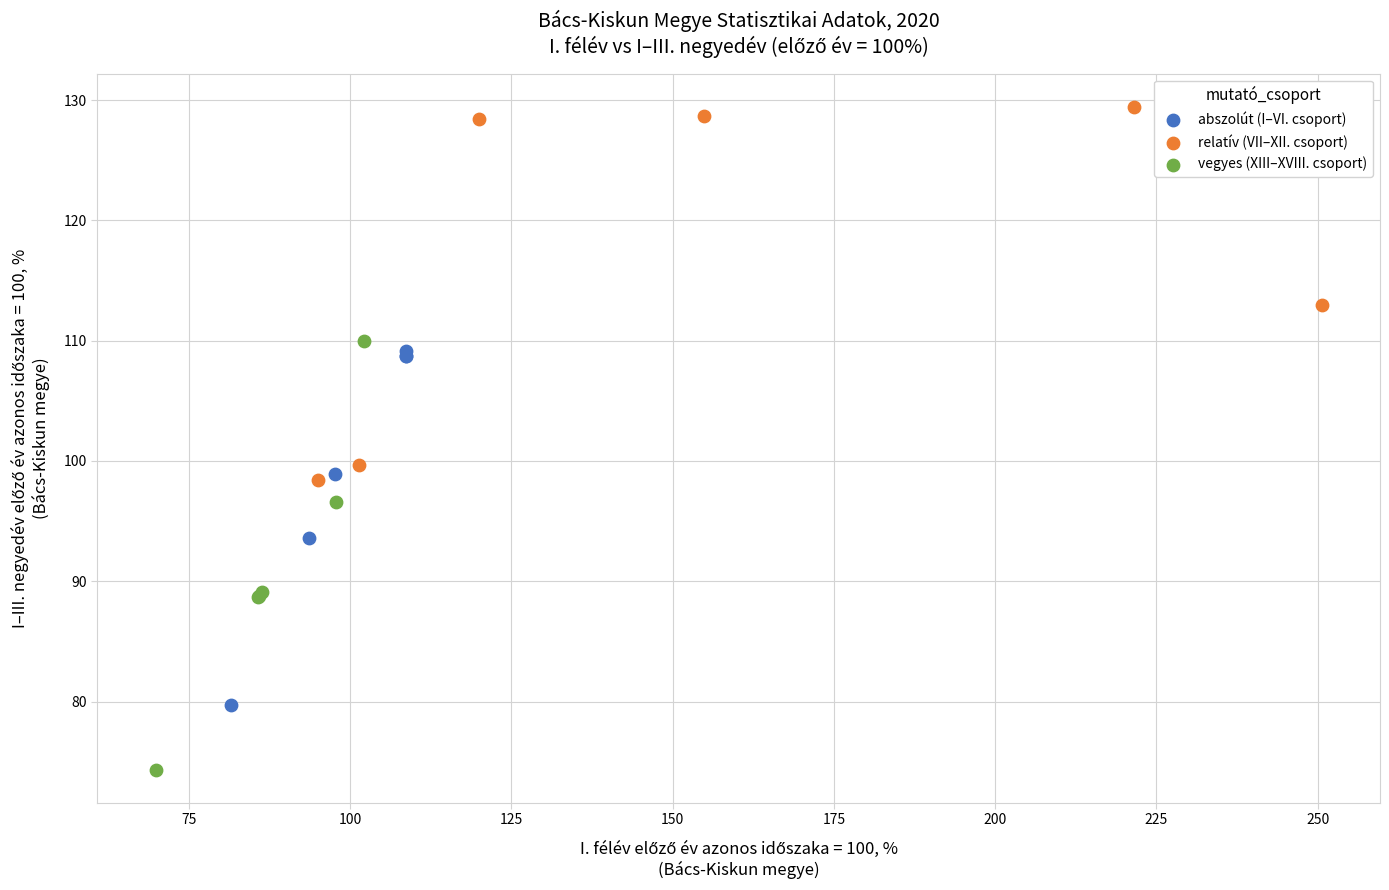

Which series contains the lowest Y value?

vegyes (XIII–XVIII. csoport)